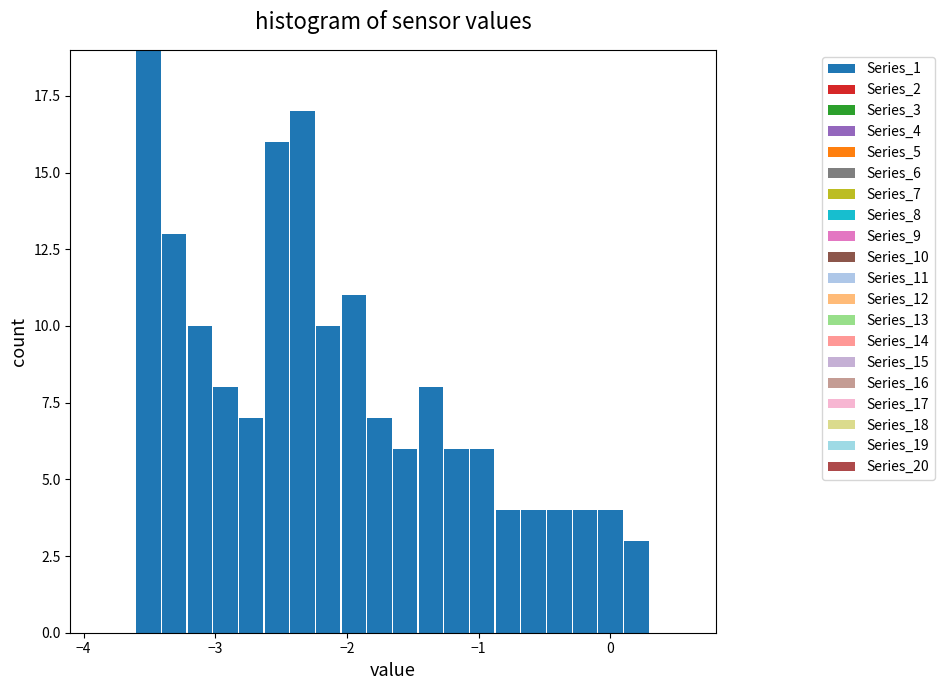

Read against the x-axis, roughly where is the centre of the tallest bar?

-3.5